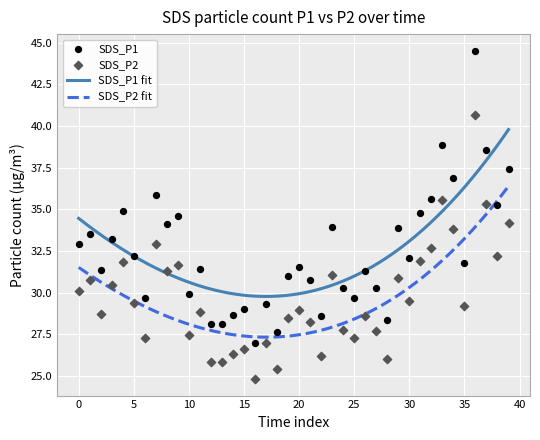

What are all the series names shown in the legend?

SDS_P1, SDS_P2